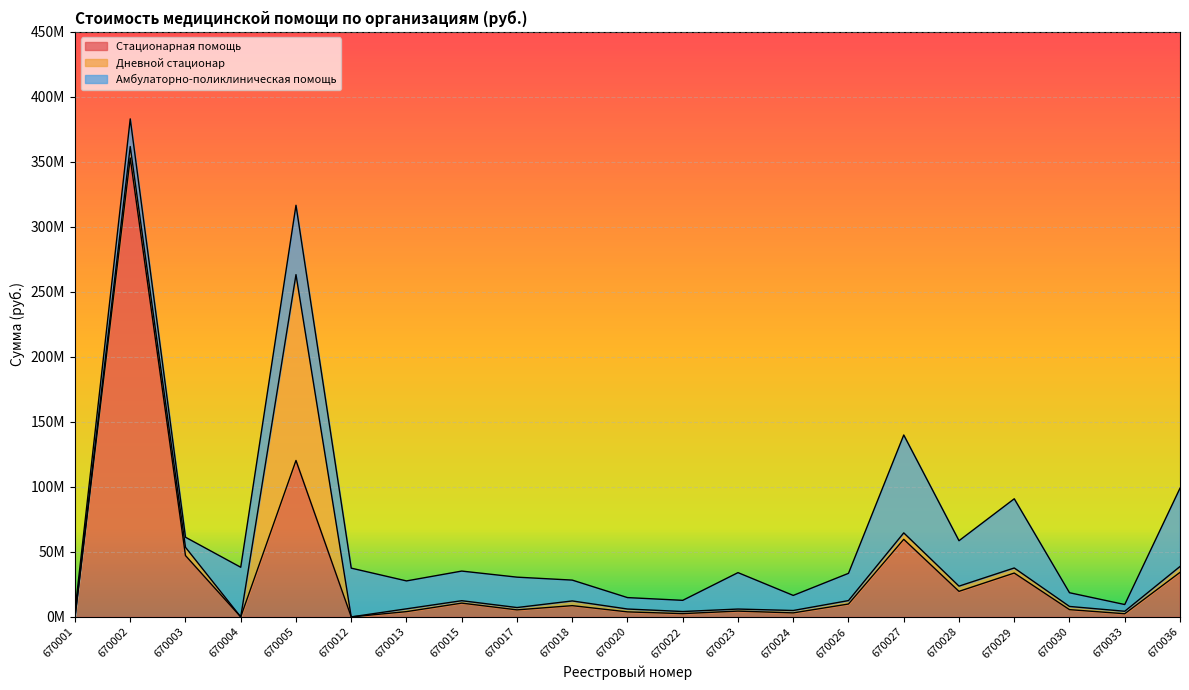

Is the value of Амбулаторно-поликлиническая помощь at 670013 greater than the value of Стационарная помощь at 670029?

No